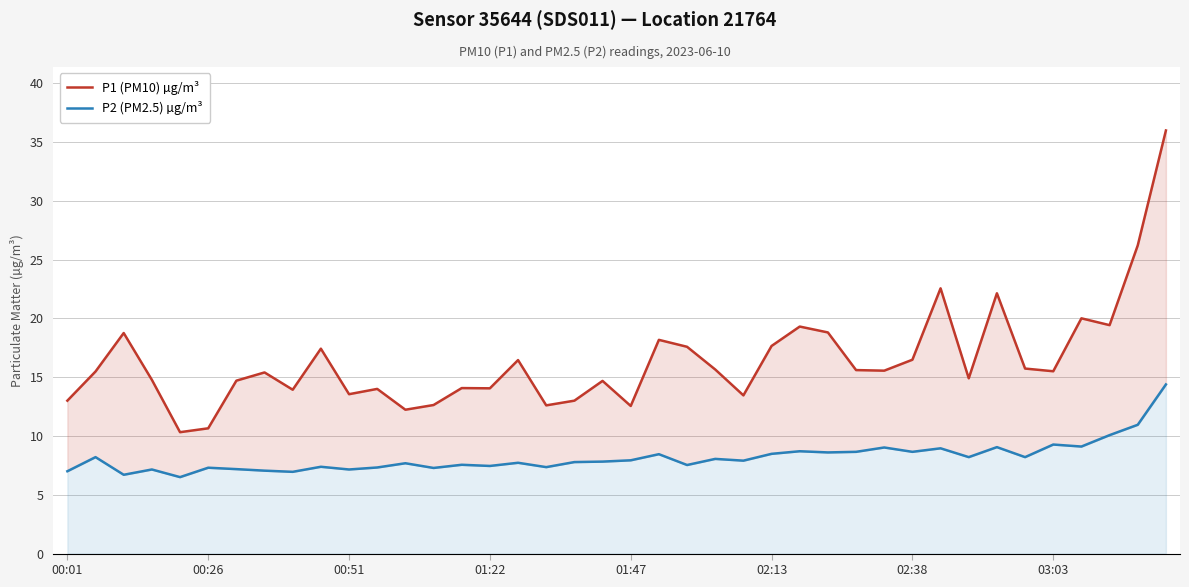

What is the label of the 1st point from the left?

00:01